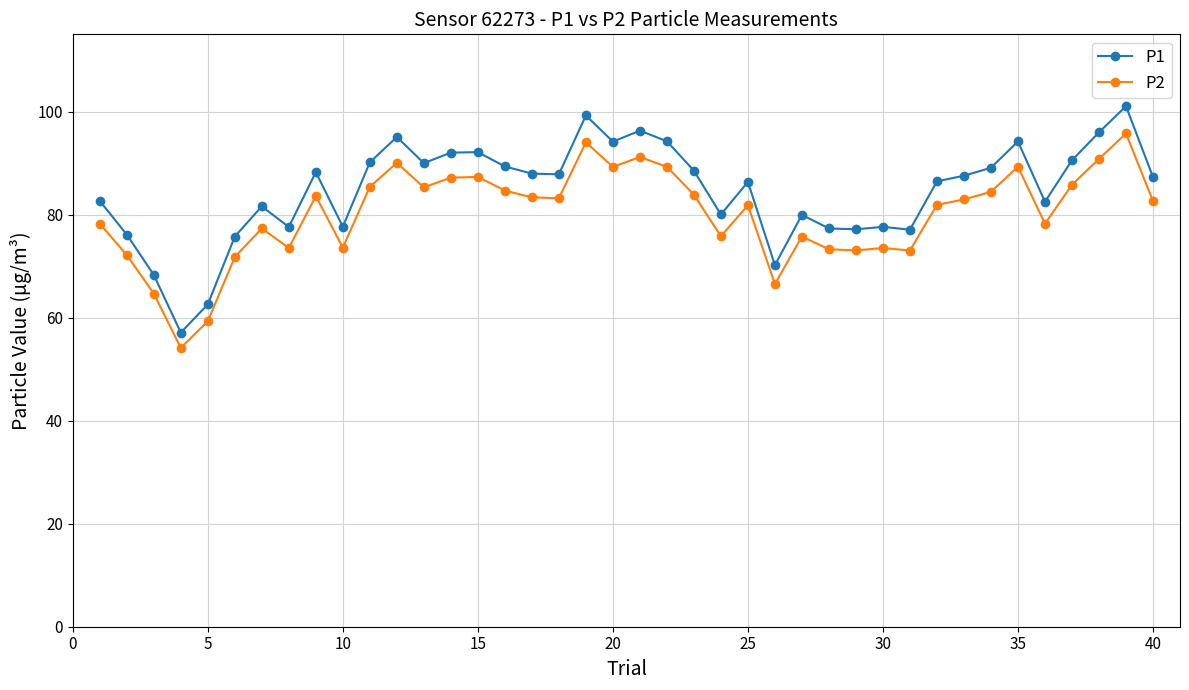

What is the difference between the second highest and minimum values in the P2 series?

39.9